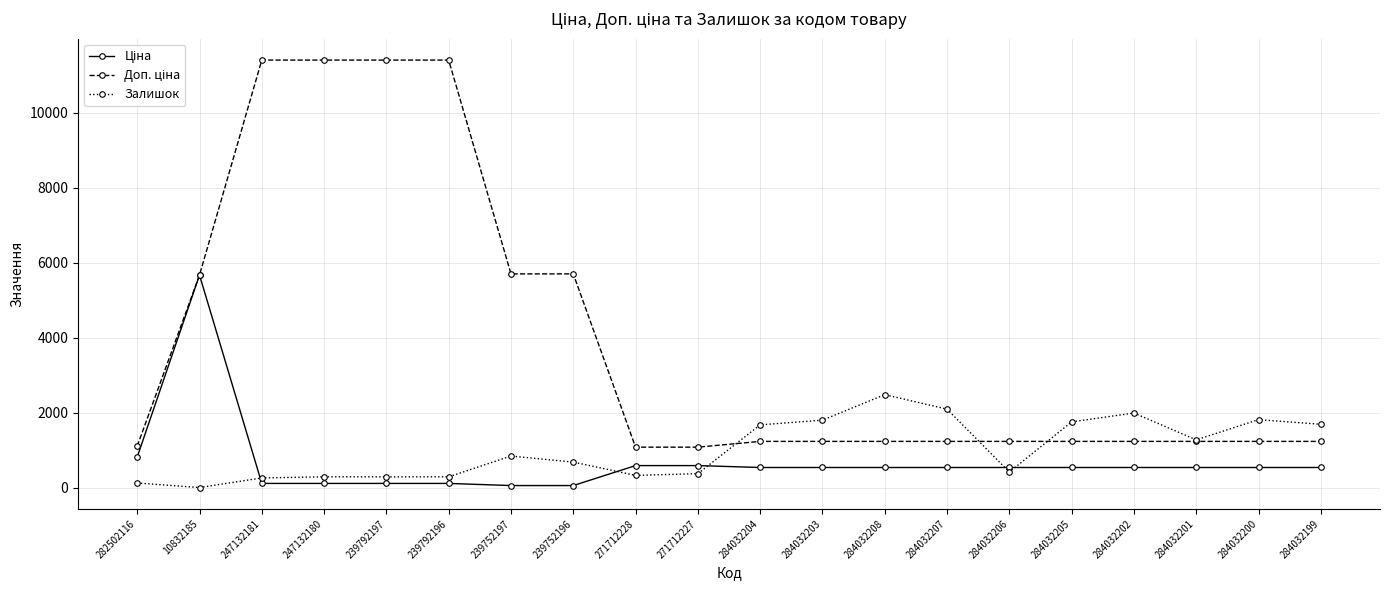

Is it true that Залишок equals 125.0 at 282502116?

True